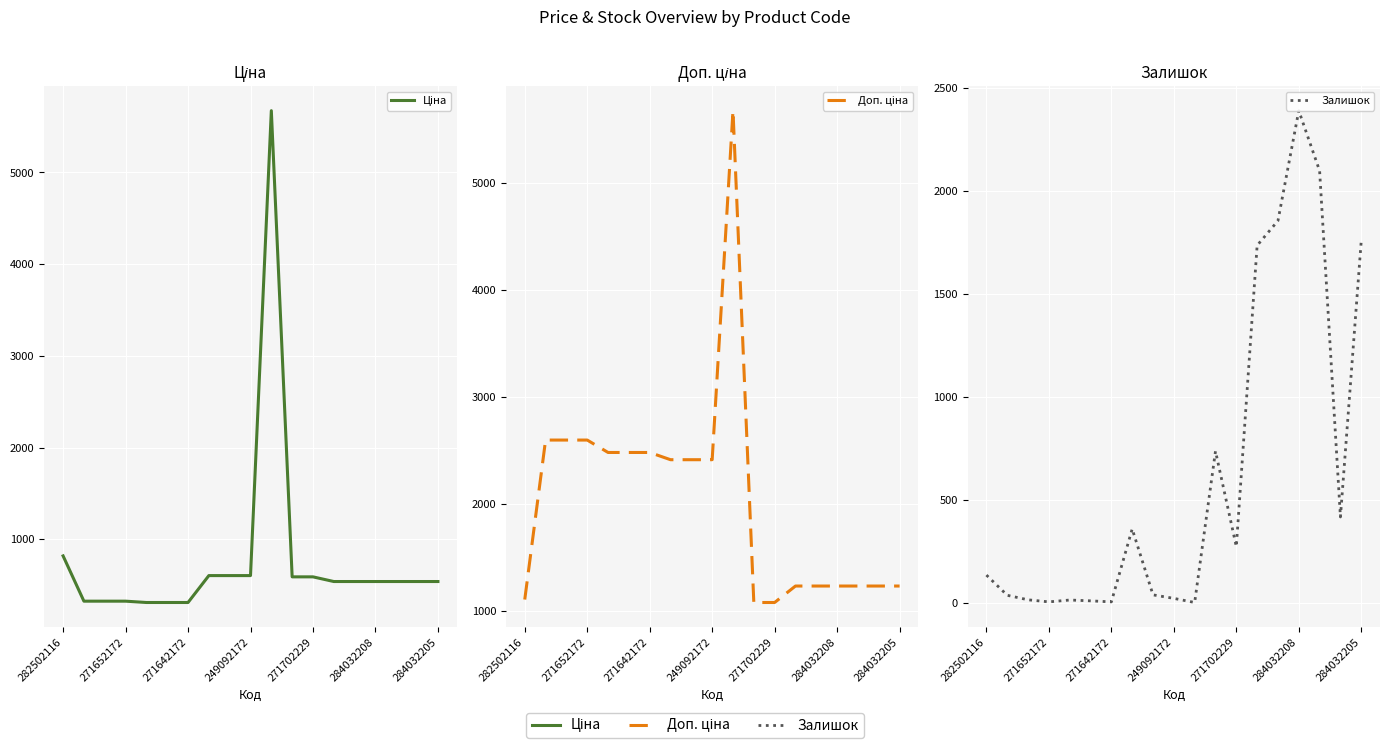

Which series has the largest range (max minus min)?

Ціна